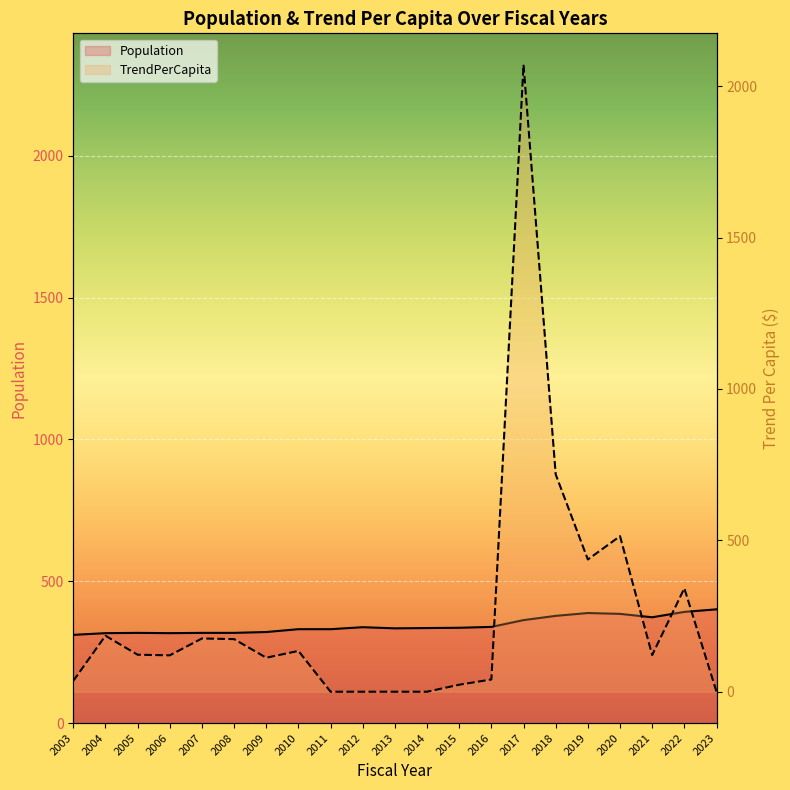

What is the spread (max minus min) of values at 2017?

1708.3